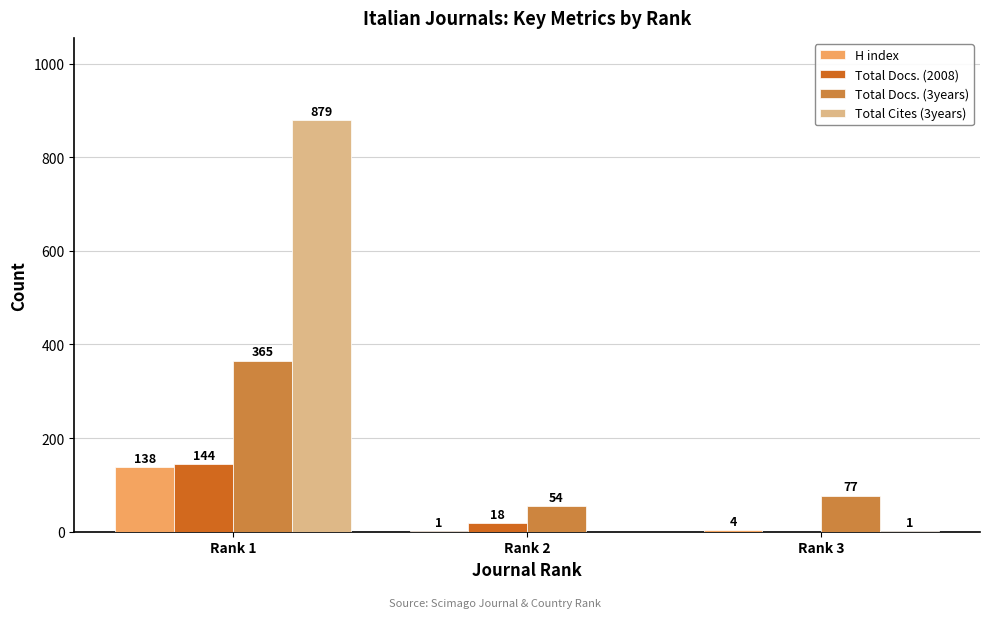

Is the value of H index at Rank 3 greater than the value of Total Cites (3years) at Rank 2?

Yes